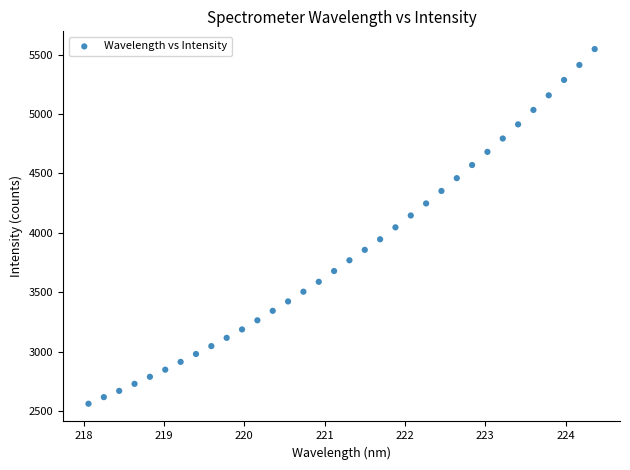

What is the range of Y values (max minus min)?

2984.8